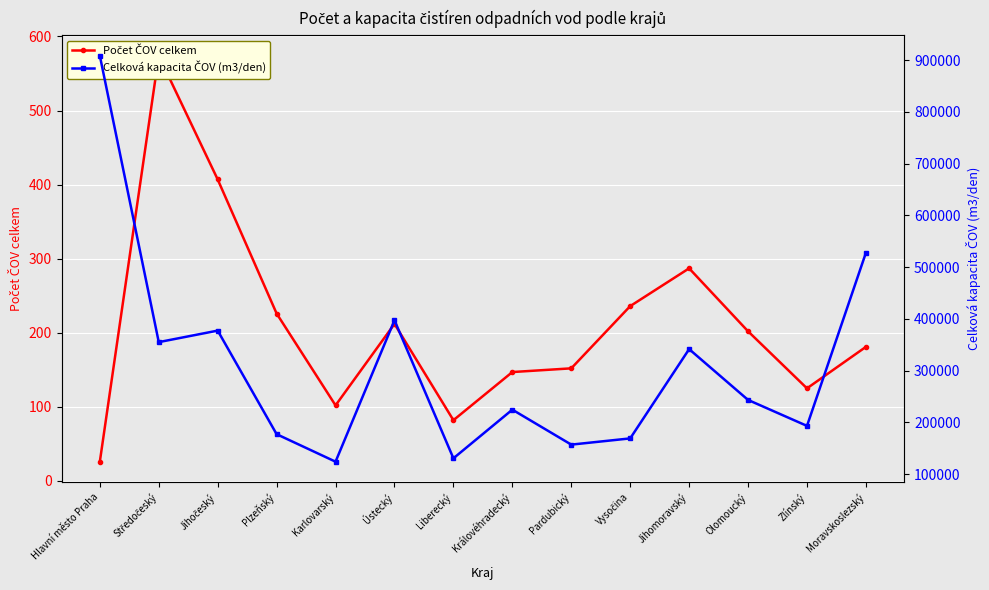

True or false: Celková kapacita ČOV (m3/den) and Počet ČOV celkem intersect in this chart.

False